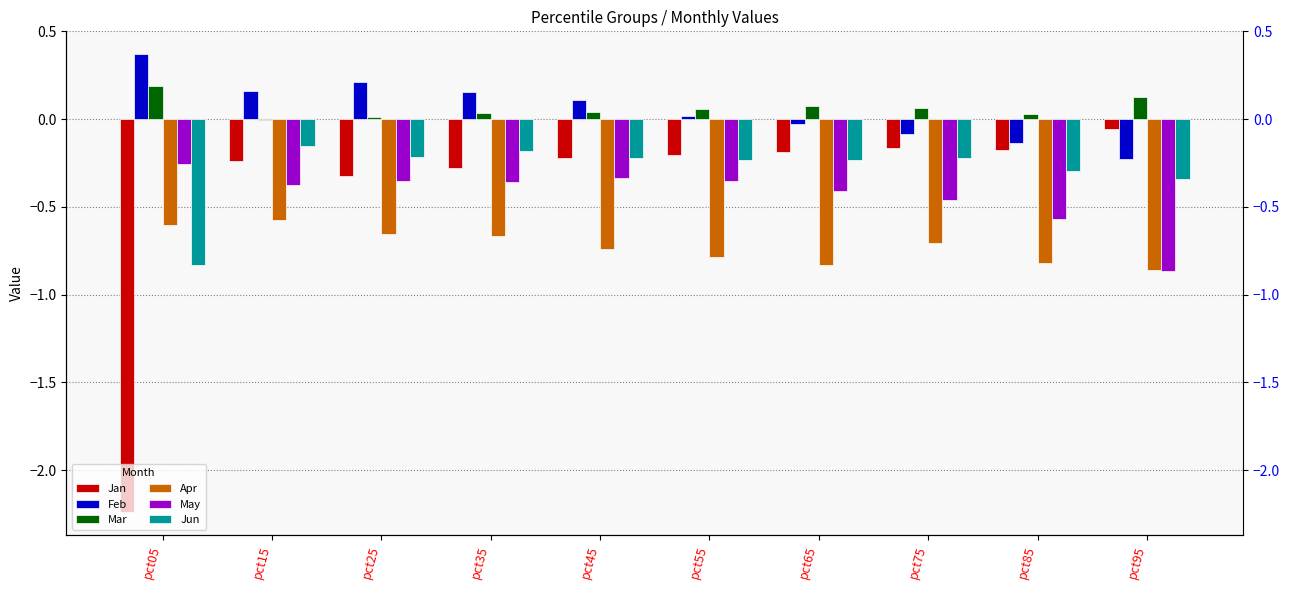

Reading left to right, what are all the values shown in this chart?

Jan: pct05=-2.2	pct15=-0.2	pct25=-0.3	pct35=-0.3	pct45=-0.2	pct55=-0.2	pct65=-0.2	pct75=-0.2	pct85=-0.2	pct95=-0.1
Feb: pct05=0.4	pct15=0.2	pct25=0.2	pct35=0.2	pct45=0.1	pct55=0.0	pct65=-0.0	pct75=-0.1	pct85=-0.1	pct95=-0.2
Mar: pct05=0.2	pct15=-0.0	pct25=0.0	pct35=0.0	pct45=0.0	pct55=0.1	pct65=0.1	pct75=0.1	pct85=0.0	pct95=0.1
Apr: pct05=-0.6	pct15=-0.6	pct25=-0.7	pct35=-0.7	pct45=-0.7	pct55=-0.8	pct65=-0.8	pct75=-0.7	pct85=-0.8	pct95=-0.9
May: pct05=-0.3	pct15=-0.4	pct25=-0.4	pct35=-0.4	pct45=-0.3	pct55=-0.4	pct65=-0.4	pct75=-0.5	pct85=-0.6	pct95=-0.9
Jun: pct05=-0.8	pct15=-0.2	pct25=-0.2	pct35=-0.2	pct45=-0.2	pct55=-0.2	pct65=-0.2	pct75=-0.2	pct85=-0.3	pct95=-0.3